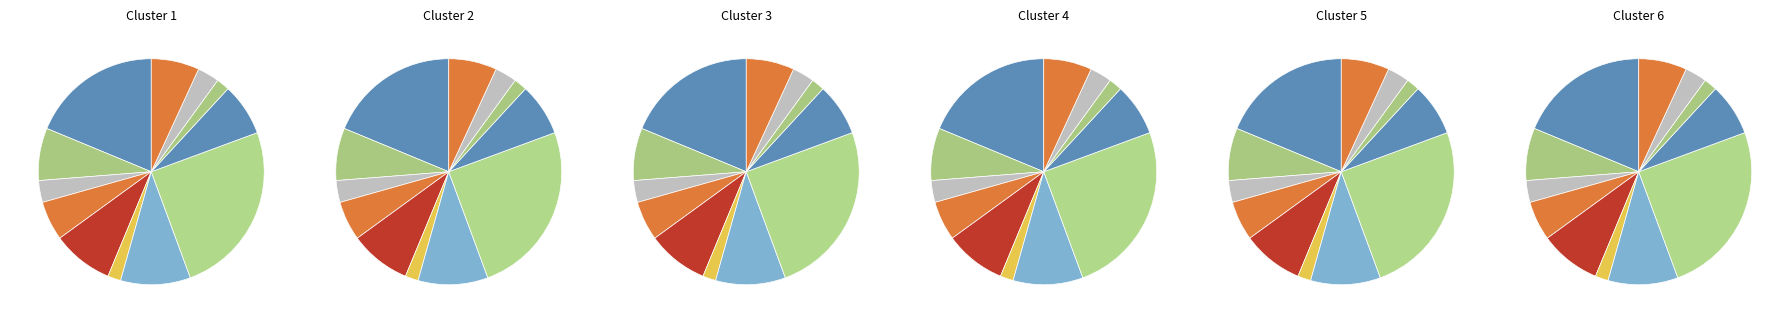

Rank the categories by value from lowest to highest.

сметана, хлеб пшеничный (обед), хлеб пшеничный (завтрак), хлеб ржаной, Макаронные изделия отварные, напиток из плодов шиповника, Напиток из свежих плодов, каша пшеничная рассыпчатая, Овощи натуральные свежие, щи из свежей капусты, печень по-строгановски, Гуляш